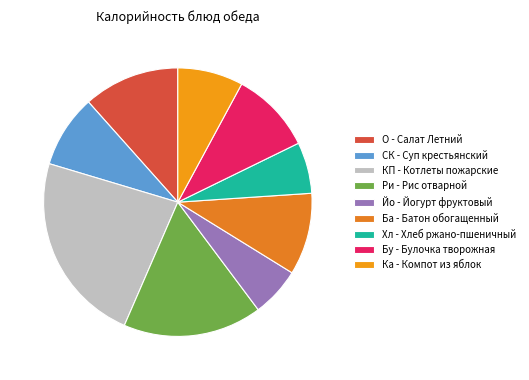

Is there a majority slice in this chart?

No